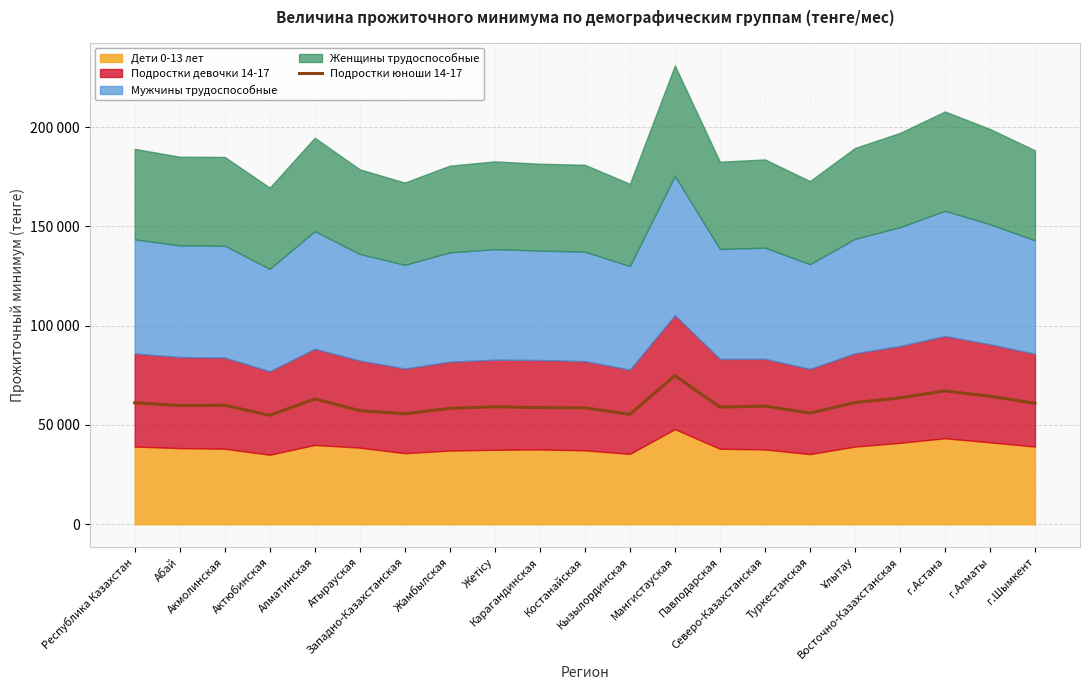

The chart shows a value of 22861 at Карагандинская. True or false?

False